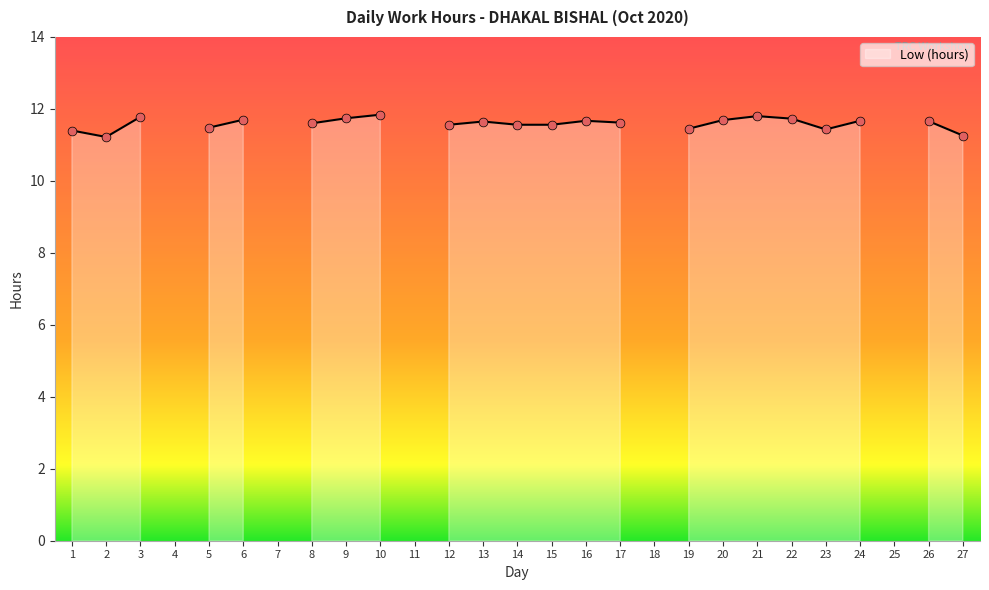

What is the change in value from 3 to 11?

-11.8